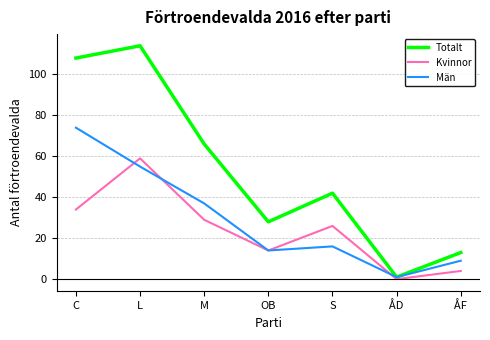

Reading right to left, extract all data points from this chart.

Totalt: ÅF=13	ÅD=1	S=42	OB=28	M=66	L=114	C=108
Kvinnor: ÅF=4	ÅD=0	S=26	OB=14	M=29	L=59	C=34
Män: ÅF=9	ÅD=1	S=16	OB=14	M=37	L=55	C=74